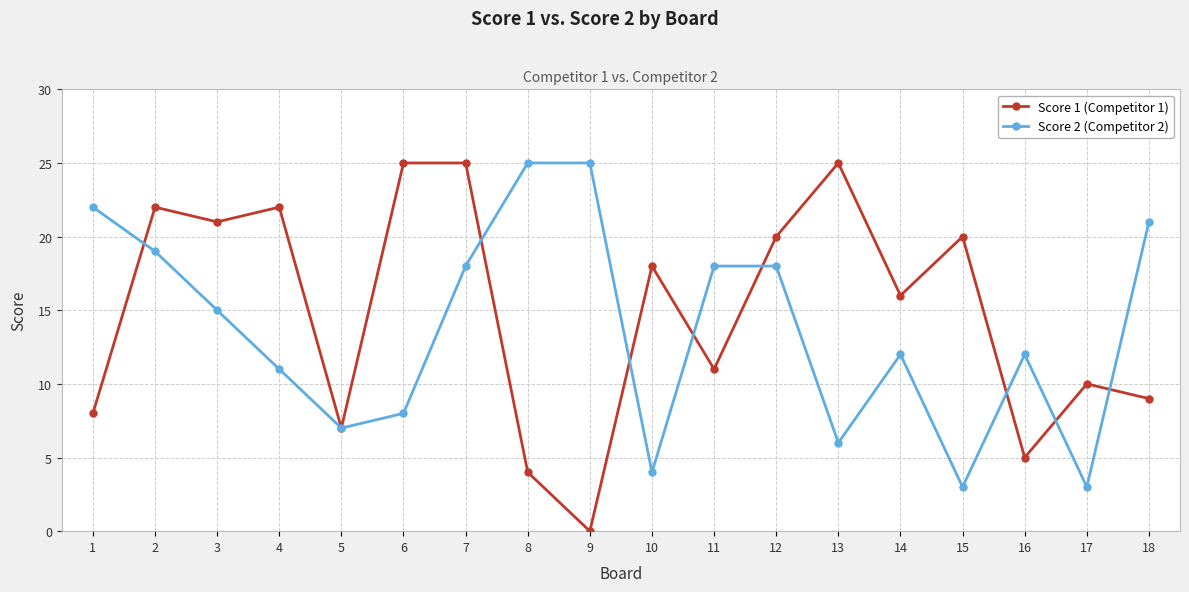

What is the value of the Score 2 (Competitor 2) point at the 14th from the left?

12